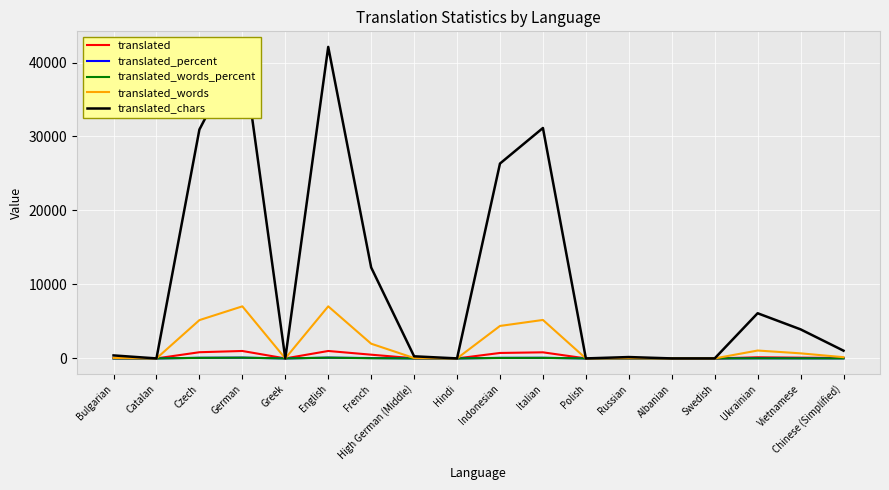

Reading left to right, what are all the values shown in this chart?

translated: Bulgarian=31.0	Catalan=0.0	Czech=836.0	German=1004.0	Greek=0.0	English=1004.0	French=503.0	High German (Middle)=18.0	Hindi=0.0	Indonesian=736.0	Italian=822.0	Polish=0.0	Russian=11.0	Albanian=0.0	Swedish=0.0	Ukrainian=151.0	Vietnamese=103.0	Chinese (Simplified)=61.0
translated_percent: Bulgarian=3.0	Catalan=0.0	Czech=83.2	German=100.0	Greek=0.0	English=100.0	French=50.0	High German (Middle)=1.7	Hindi=0.0	Indonesian=73.3	Italian=81.8	Polish=0.0	Russian=1.0	Albanian=0.0	Swedish=0.0	Ukrainian=15.0	Vietnamese=10.2	Chinese (Simplified)=6.0
translated_words_percent: Bulgarian=0.9	Catalan=0.0	Czech=73.5	German=100.0	Greek=0.0	English=100.0	French=28.2	High German (Middle)=0.6	Hindi=0.0	Indonesian=62.3	Italian=73.8	Polish=0.0	Russian=0.4	Albanian=0.0	Swedish=0.0	Ukrainian=15.1	Vietnamese=9.7	Chinese (Simplified)=2.3
translated_words: Bulgarian=65.0	Catalan=0.0	Czech=5177.0	German=7038.0	Greek=0.0	English=7038.0	French=1987.0	High German (Middle)=47.0	Hindi=0.0	Indonesian=4389.0	Italian=5199.0	Polish=0.0	Russian=30.0	Albanian=0.0	Swedish=0.0	Ukrainian=1065.0	Vietnamese=685.0	Chinese (Simplified)=165.0
translated_chars: Bulgarian=404.0	Catalan=0.0	Czech=30939.0	German=42108.0	Greek=0.0	English=42108.0	French=12294.0	High German (Middle)=284.0	Hindi=0.0	Indonesian=26340.0	Italian=31147.0	Polish=0.0	Russian=183.0	Albanian=0.0	Swedish=0.0	Ukrainian=6104.0	Vietnamese=3928.0	Chinese (Simplified)=1045.0